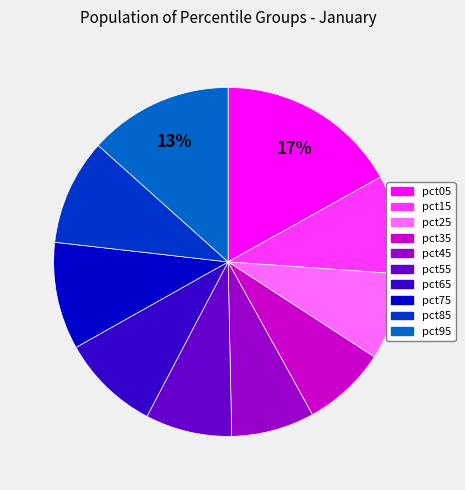

To the nearest percent, what is the difference between the pct55 and pct85 slice percentages?

2%